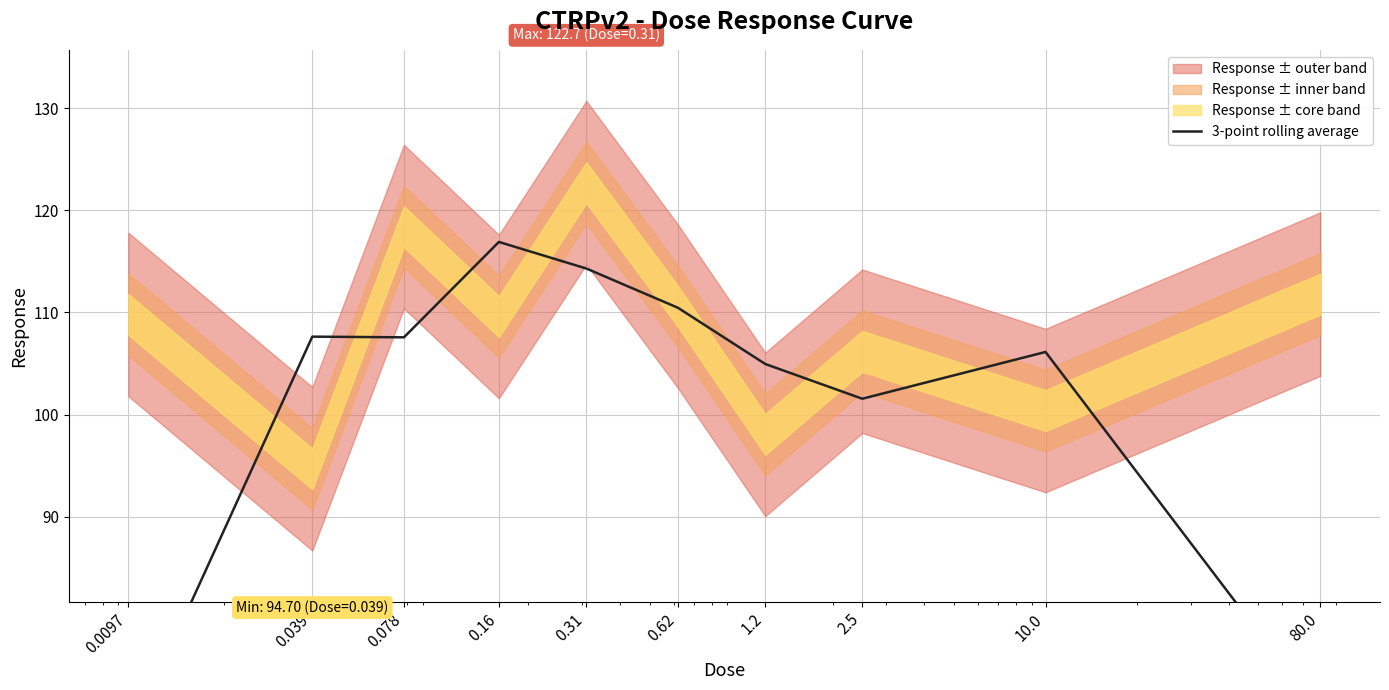

Rank the categories by value from highest to lowest.

0.16, 0.31, 0.62, 0.039, 0.078, 10.0, 1.2, 2.5, 80.0, 0.0097